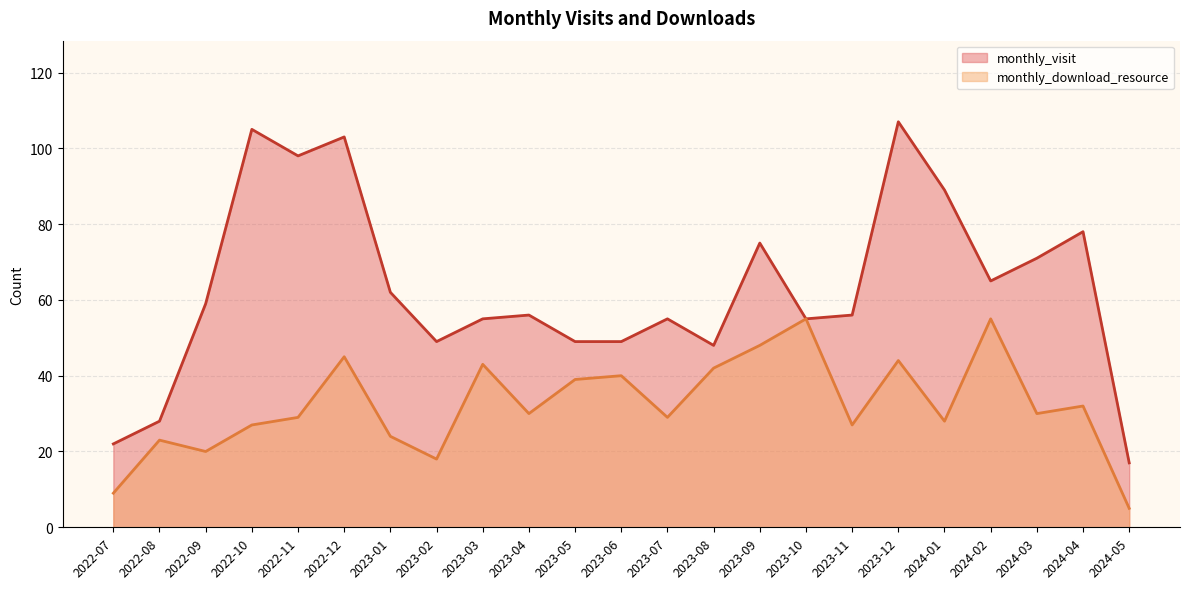

What is the difference between the monthly_visit values at 2024-03 and 2023-02?

22